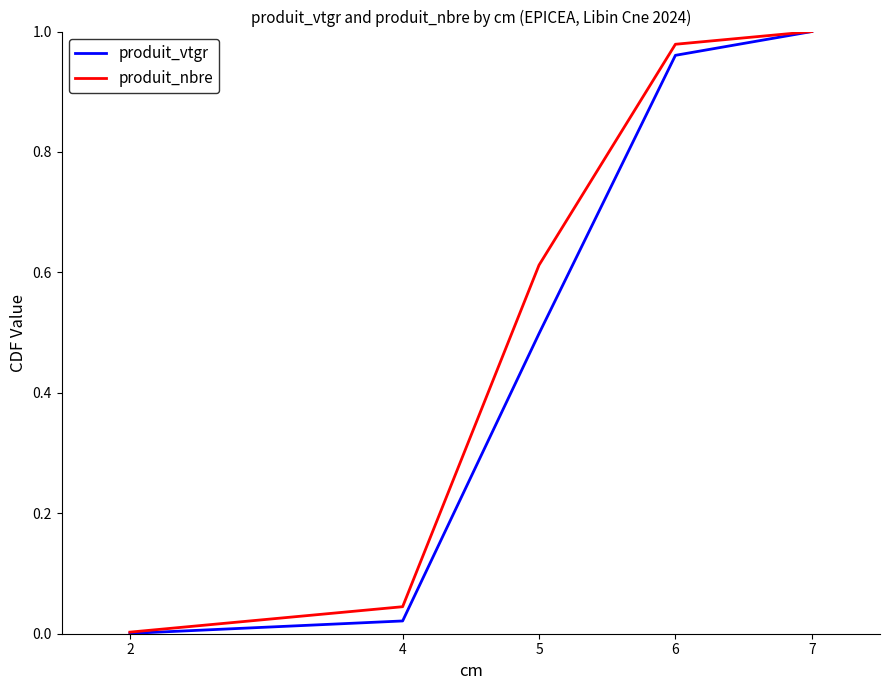

List the series in order of their overall mean, lowest first.

produit_vtgr, produit_nbre